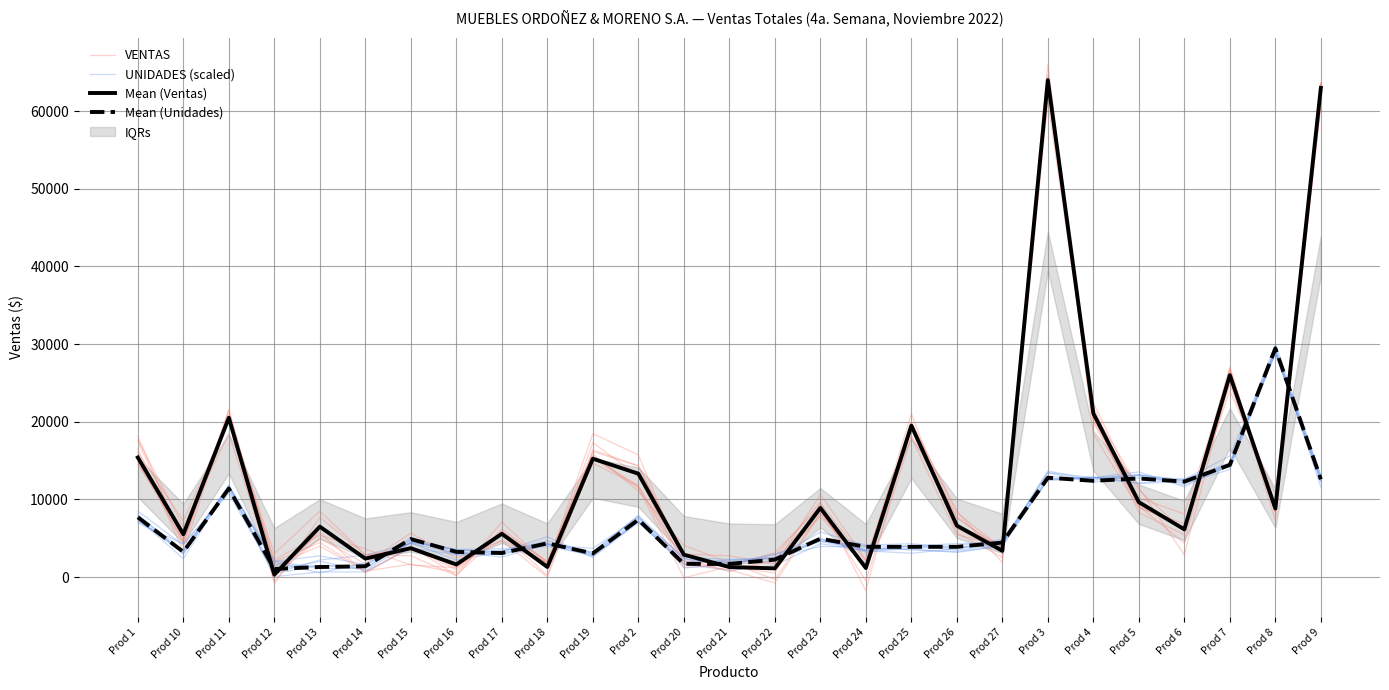

Between Prod 4 and Prod 9, which series saw the biggest shift?

VENTAS